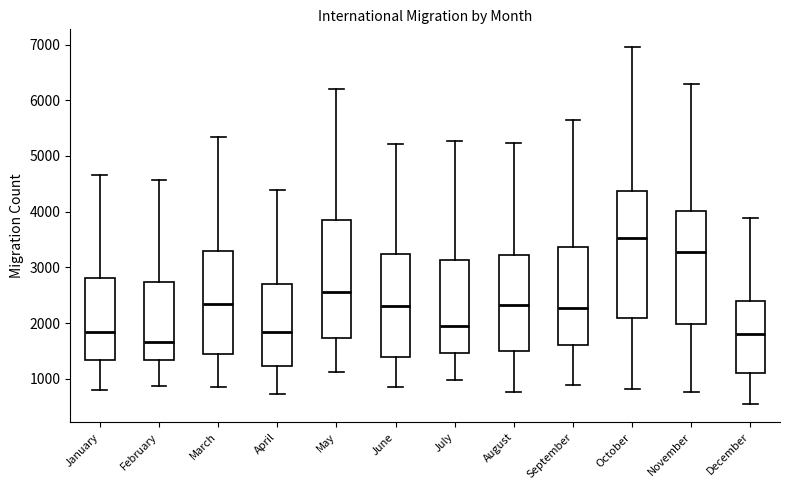

Reading left to right, read every box against the y-axis: the position of its median line, the range the box covers, and the ends of its whiskers. The values are not printed on the chart, so give them approximately, as read against the axis.

January: median 1800, box 1300 to 2800, whiskers 800 to 4700
February: median 1700, box 1300 to 2700, whiskers 900 to 4600
March: median 2300, box 1400 to 3300, whiskers 900 to 5300
April: median 1800, box 1200 to 2700, whiskers 700 to 4400
May: median 2600, box 1700 to 3900, whiskers 1100 to 6200
June: median 2300, box 1400 to 3200, whiskers 800 to 5200
July: median 1900, box 1500 to 3100, whiskers 1000 to 5300
August: median 2300, box 1500 to 3200, whiskers 800 to 5200
September: median 2300, box 1600 to 3400, whiskers 900 to 5600
October: median 3500, box 2100 to 4400, whiskers 800 to 7000
November: median 3300, box 2000 to 4000, whiskers 800 to 6300
December: median 1800, box 1100 to 2400, whiskers 500 to 3900